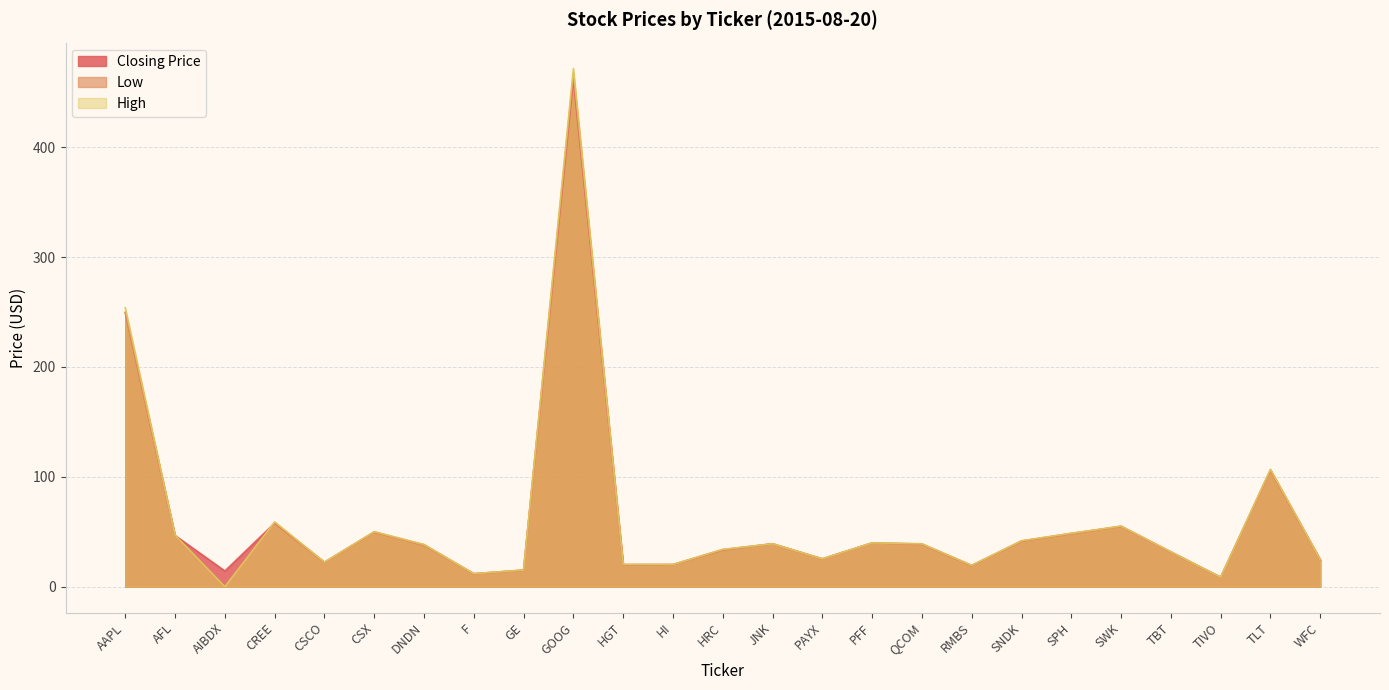

What is the difference between the second highest and minimum values in the High series?

253.9